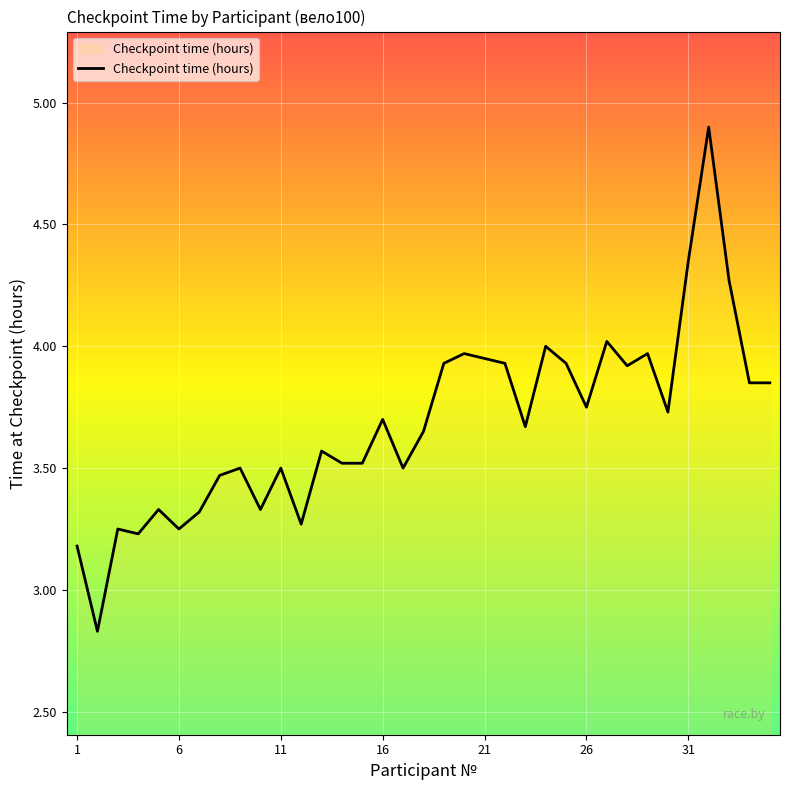

How many categories are shown in the chart?

35